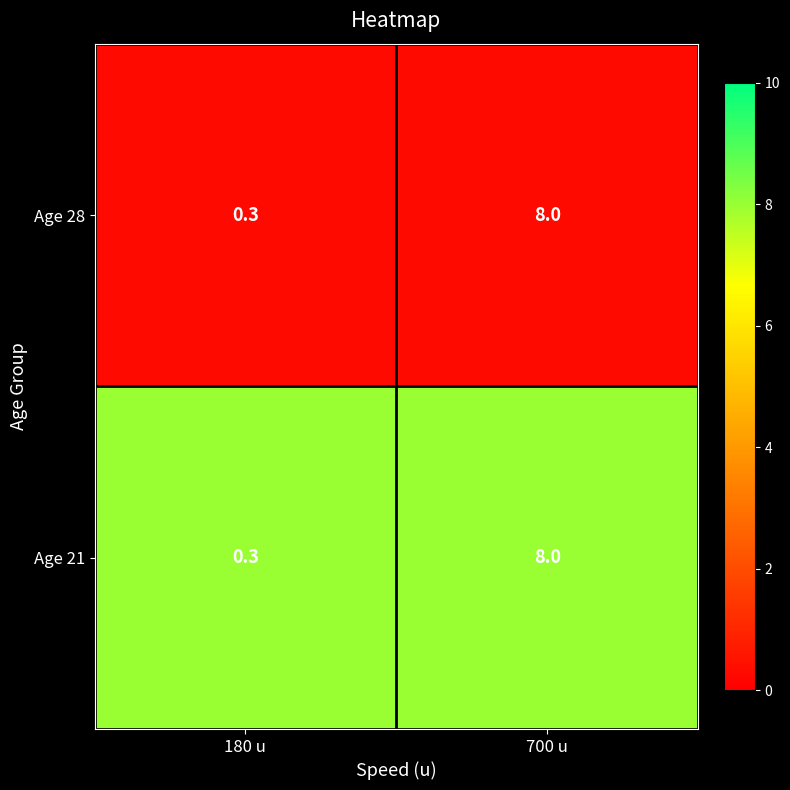

Is it true that Age 28 equals 0.1 at 180 u?

False